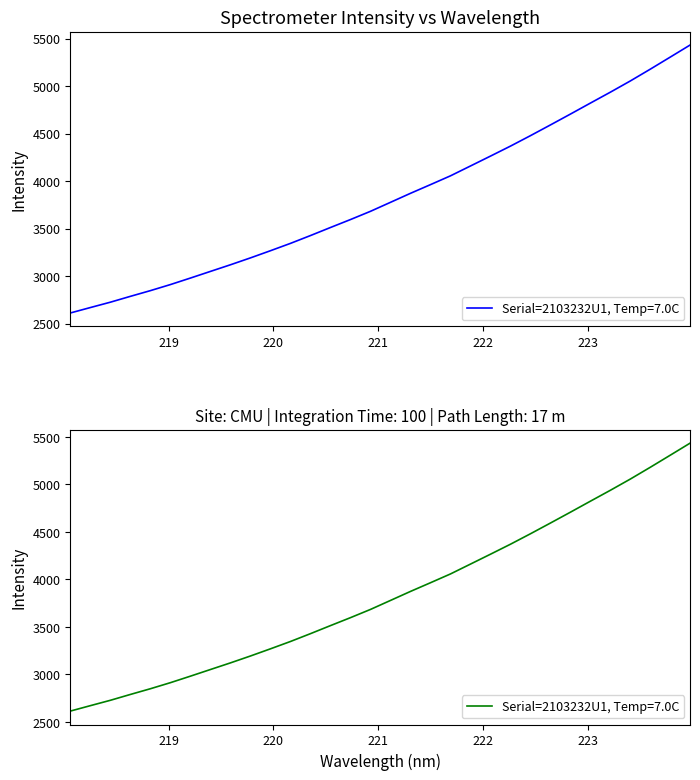

Reading right to left, what are all the values shown in this chart?

5433.3	5305.4	5178.2	5054.1	4935.9	4821.0	4705.2	4591.1	4478.1	4368.1	4263.0	4159.1	4055.4	3962.8	3871.4	3776.6	3682.0	3595.4	3511.7	3426.9	3344.6	3267.3	3191.9	3119.3	3049.6	2979.6	2911.0	2847.2	2787.1	2725.5	2669.1	2612.0